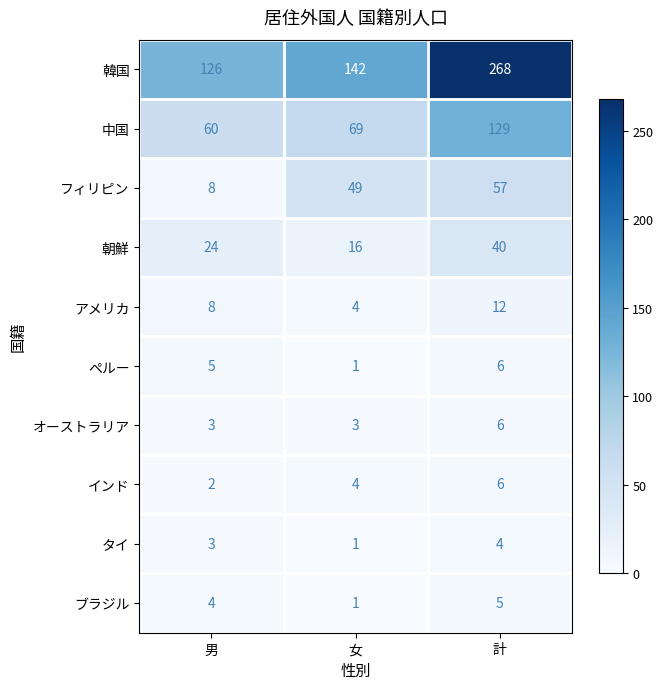

Rank the categories by ペルー value from highest to lowest.

計, 男, 女